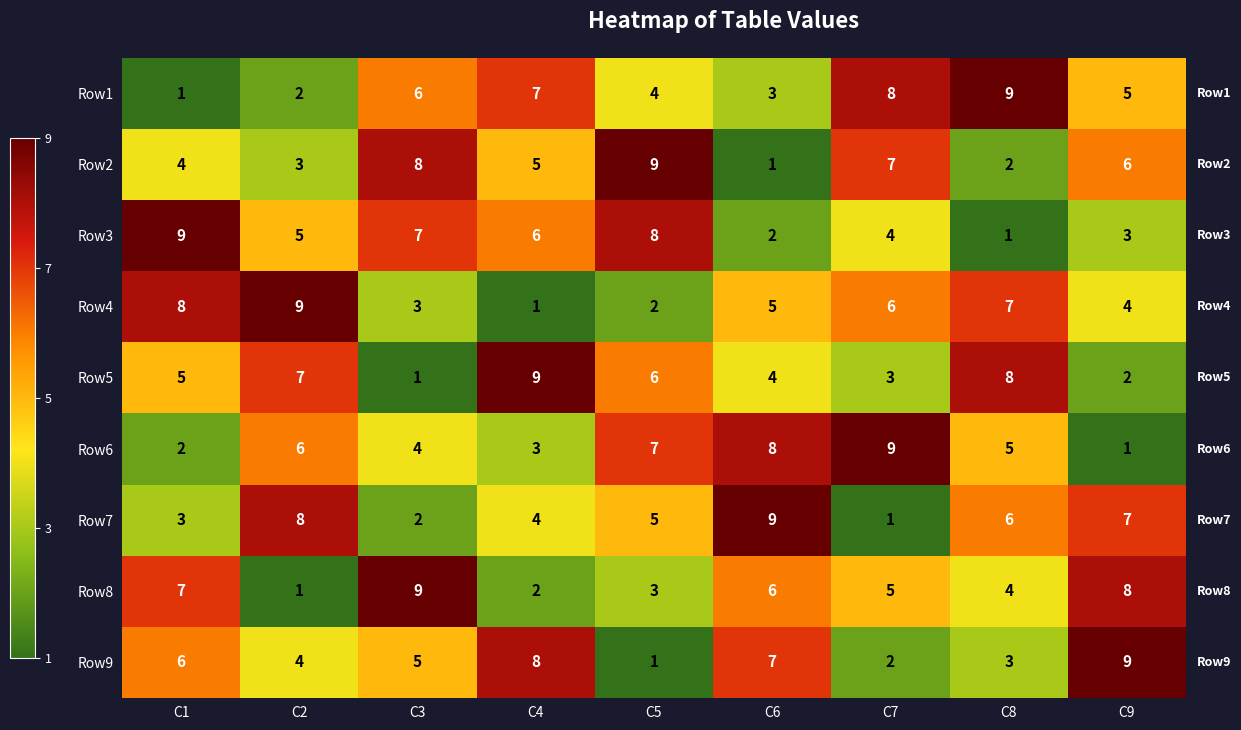

What is the greatest value displayed?

9